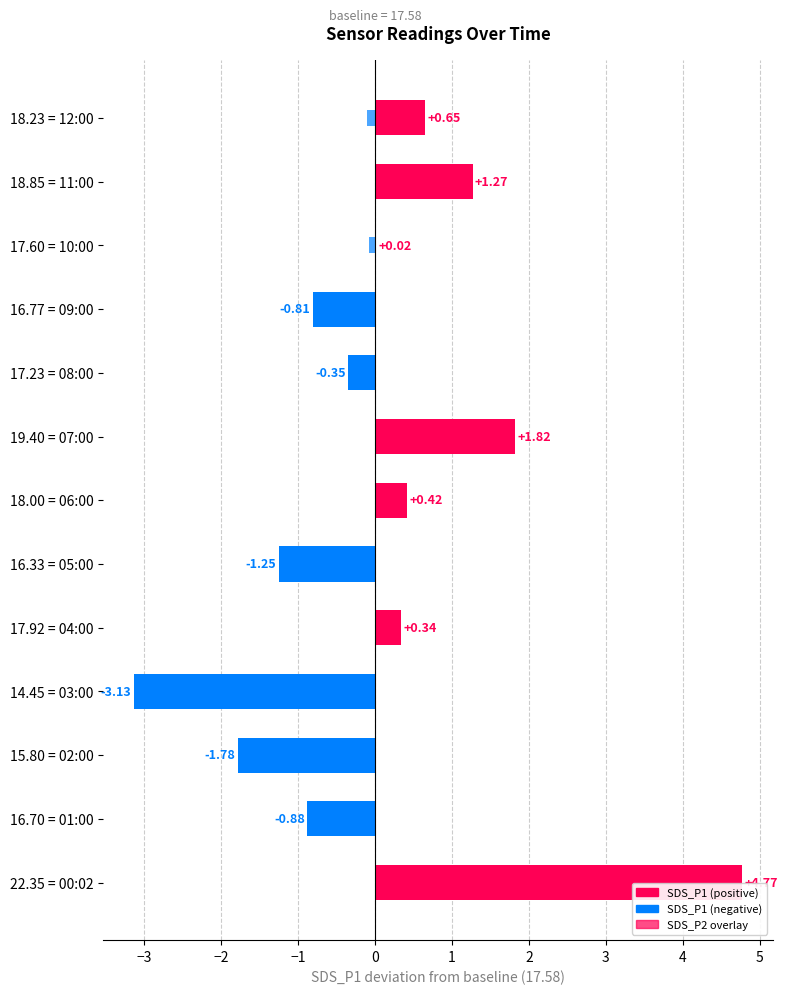

Is the value of SDS_P2 deviation at 18.85 = 11:00 greater than the value of SDS_P1 deviation at 17.92 = 04:00?

No